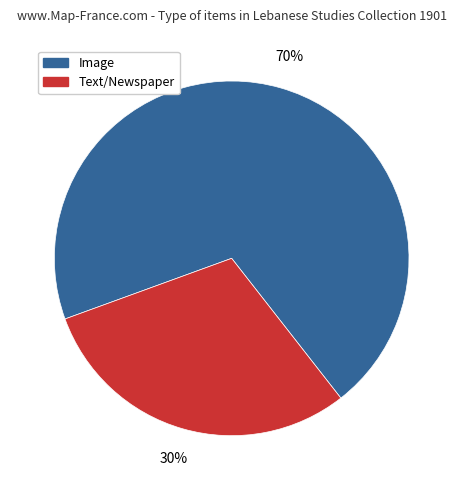

Is it true that Image is 64% of the pie?

False